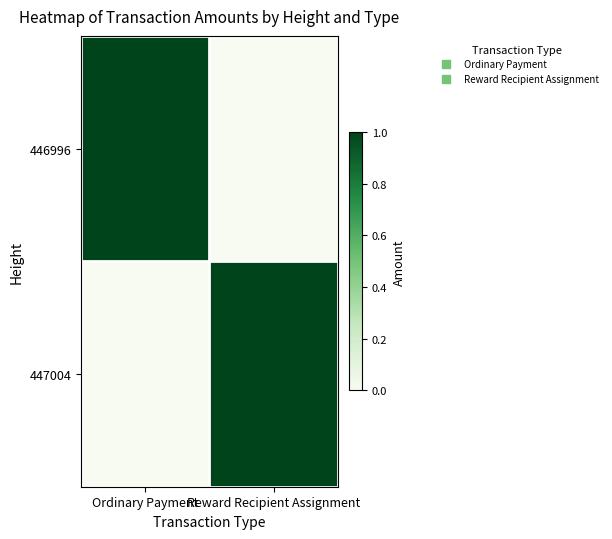

How many categories are shown in the chart?

2